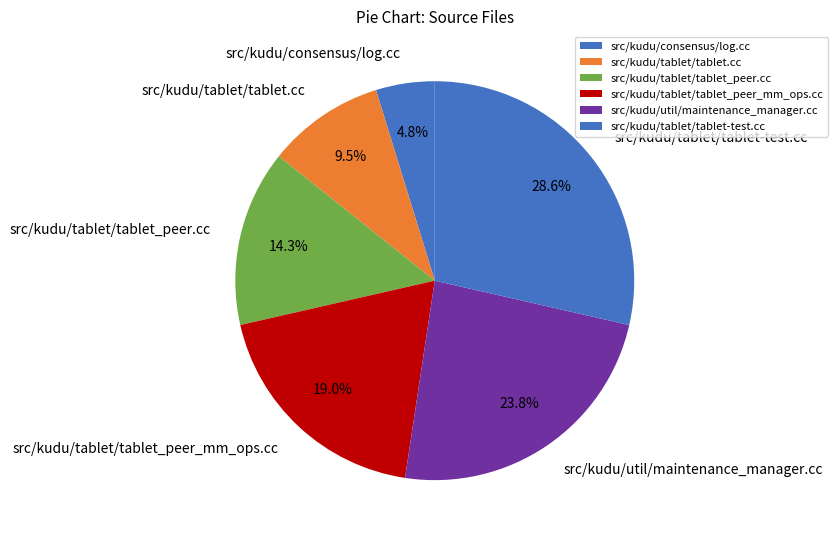

To the nearest percent, what is the average slice percentage?

17%